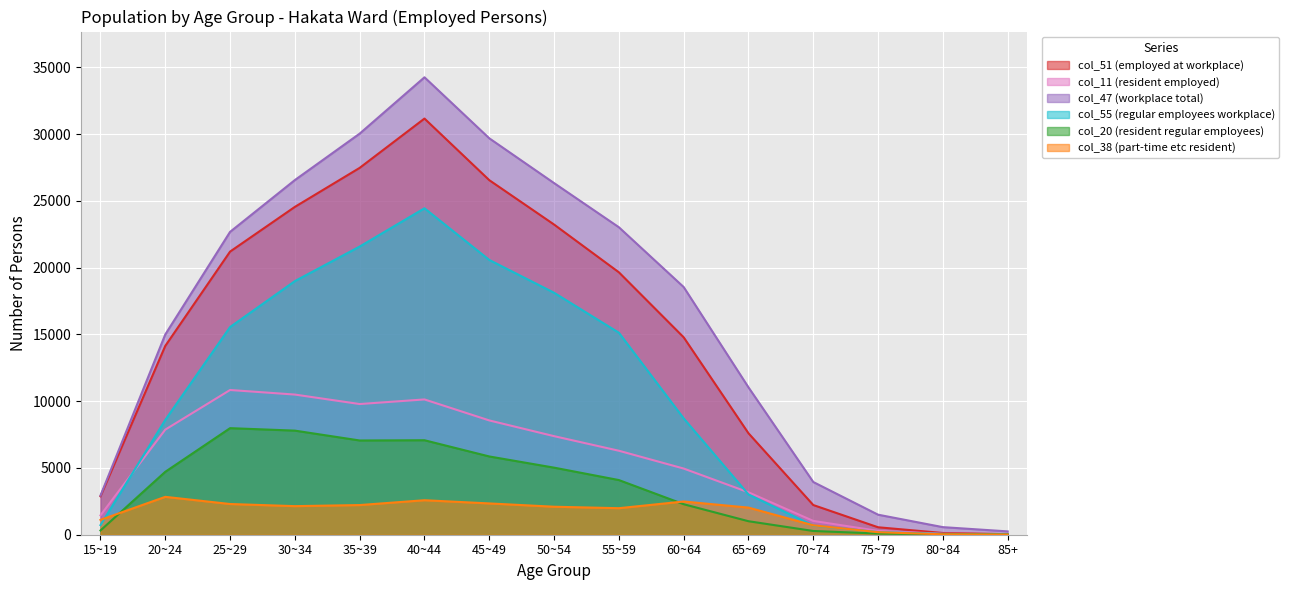

How many lines are shown in the chart?

6